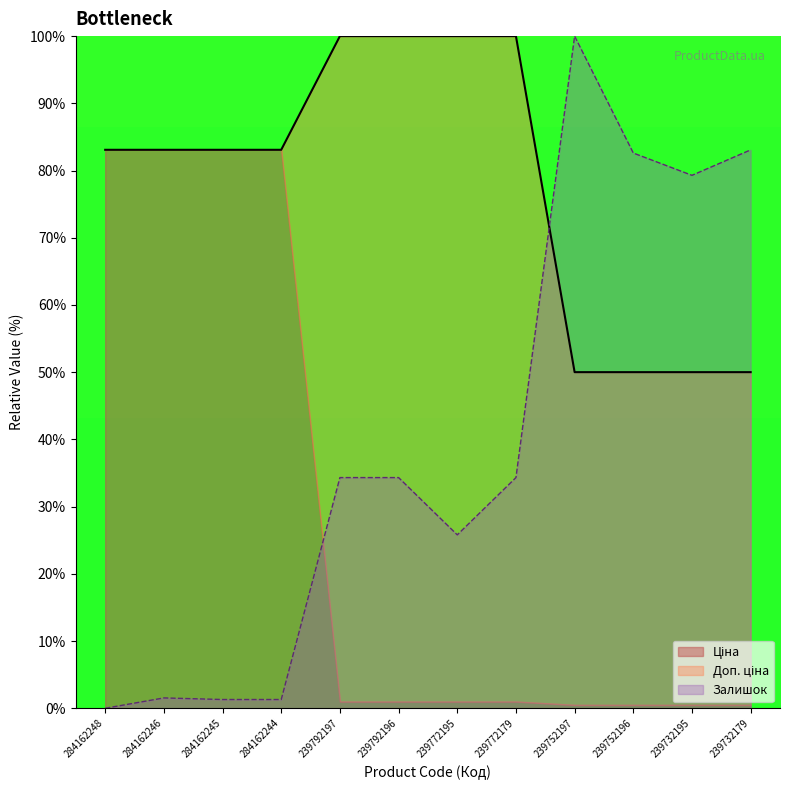

How many lines are shown in the chart?

2